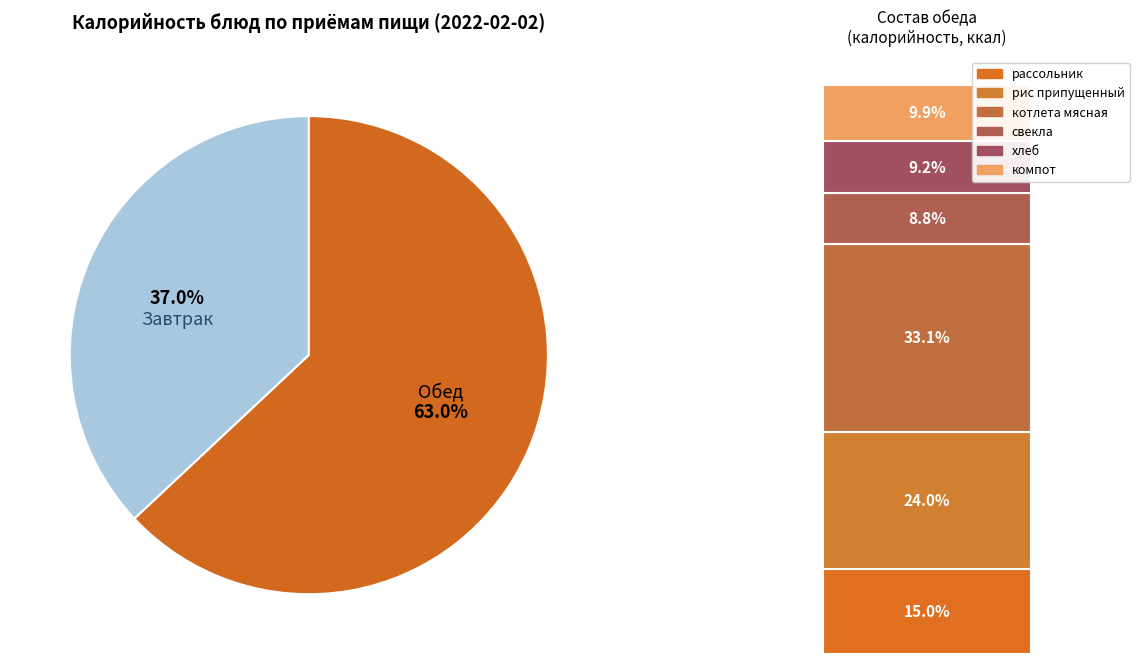

How many segments does this pie chart have?

2